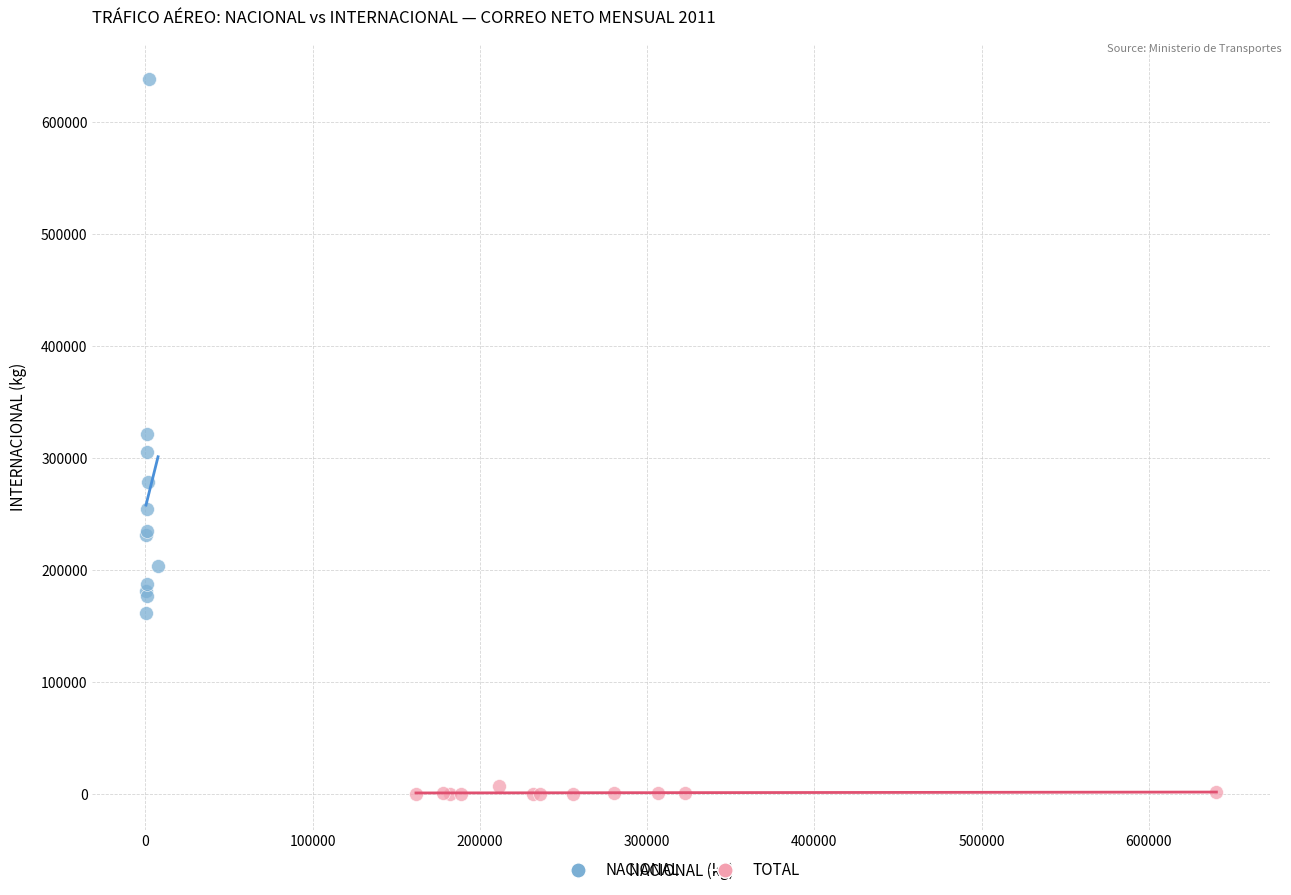

Which series contains the lowest Y value?

TOTAL